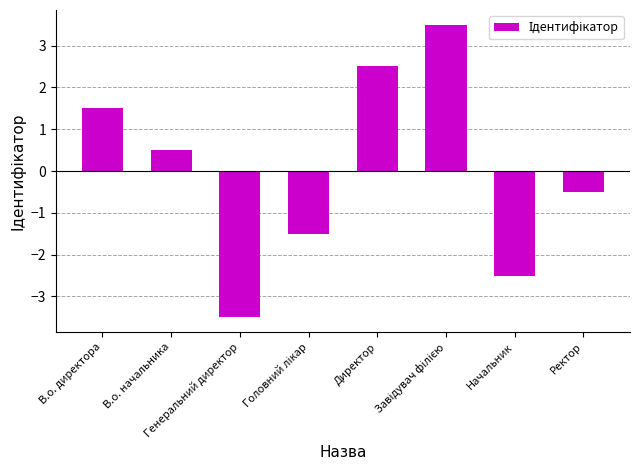

What position from the right is Ректор?

1